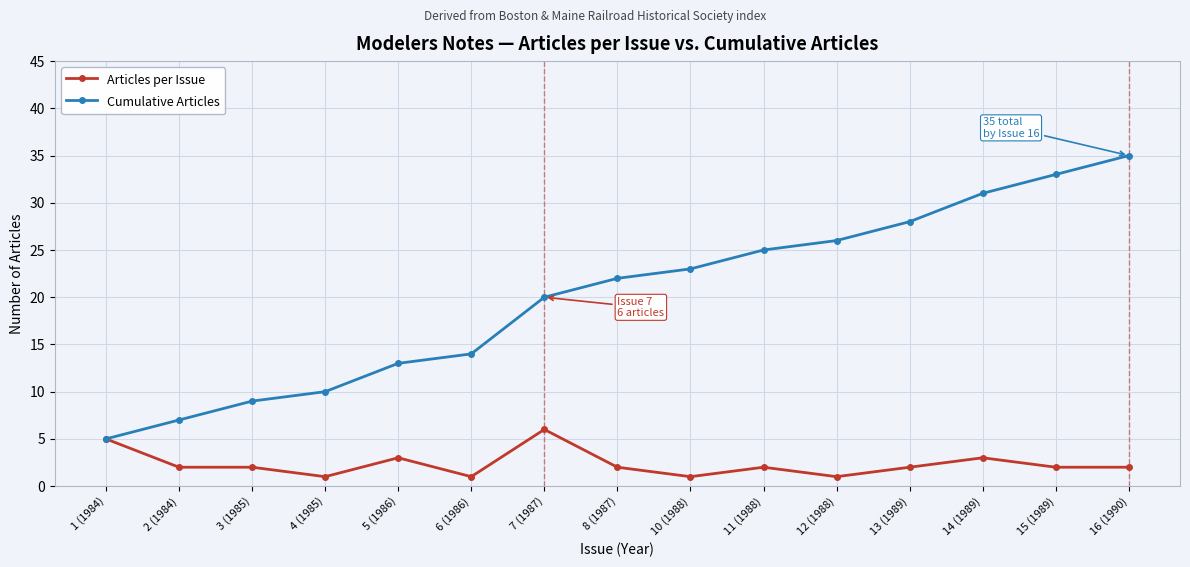

Rank the series by their average value, from highest to lowest.

Cumulative Articles, Articles per Issue